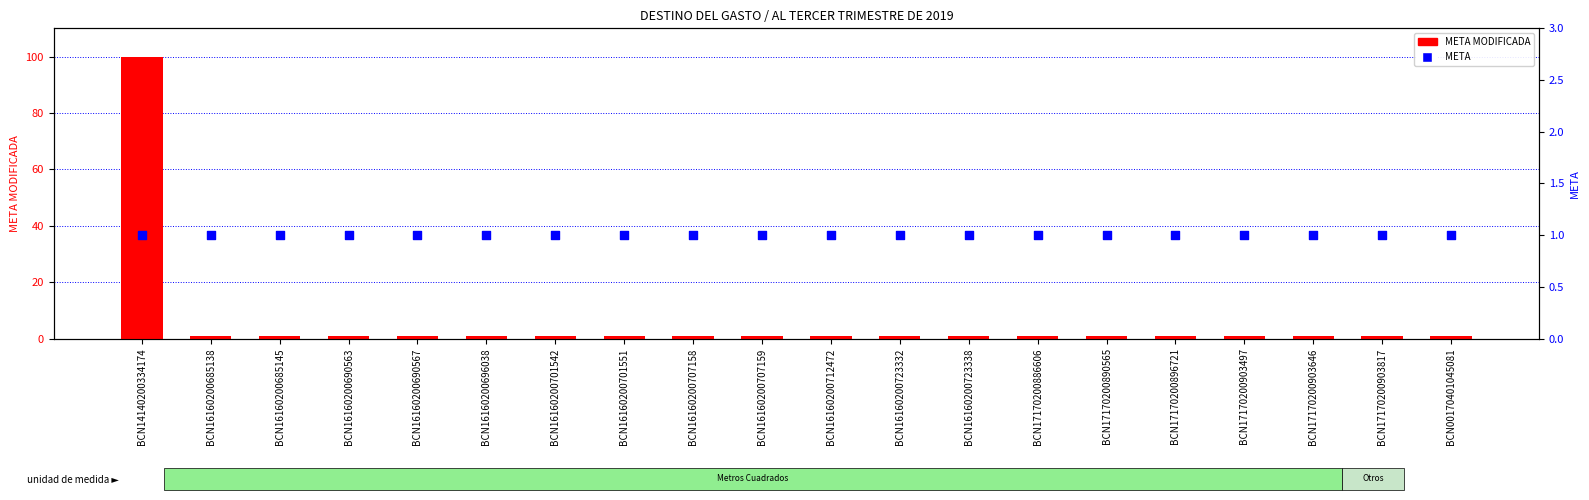

At how many categories does at least one series exceed 72?

1